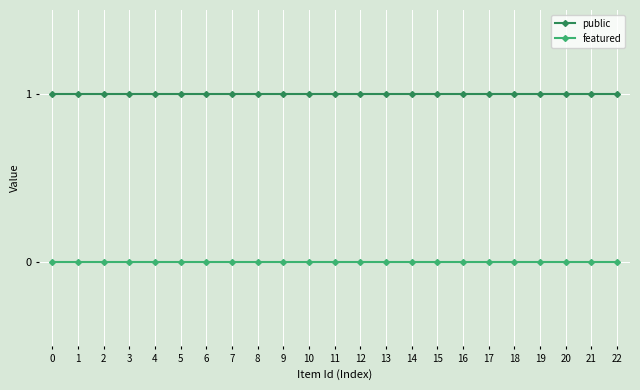

What are all the series names shown in the legend?

public, featured